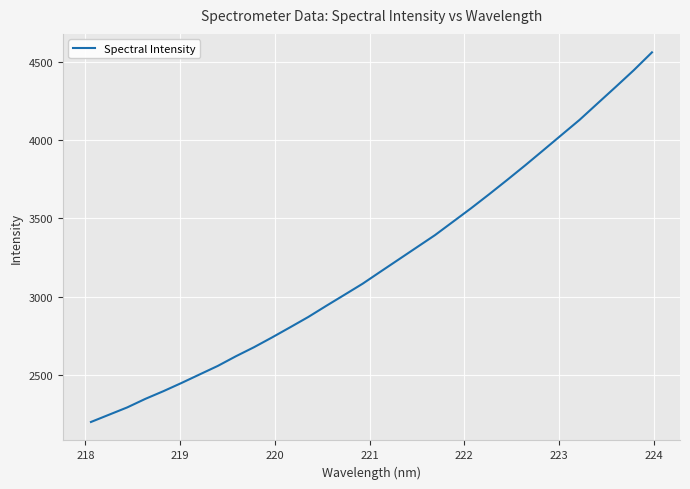

What is the smallest value displayed?

2198.8